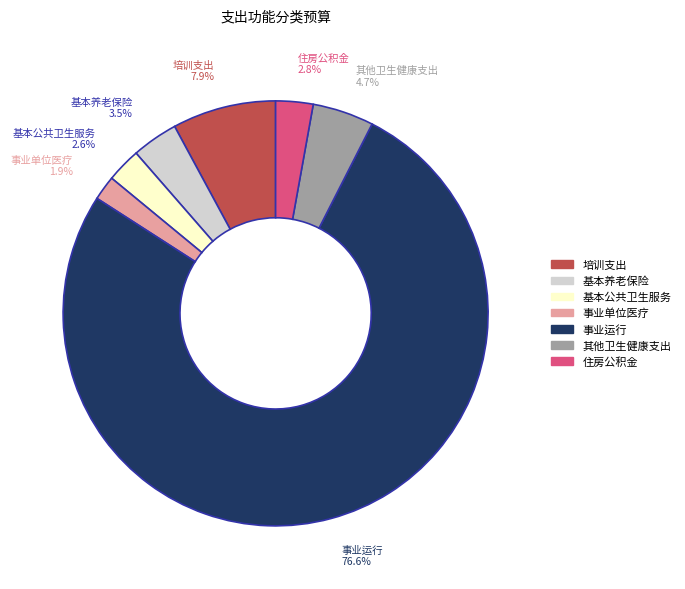

Is there any slice that represents more than half of the pie?

Yes